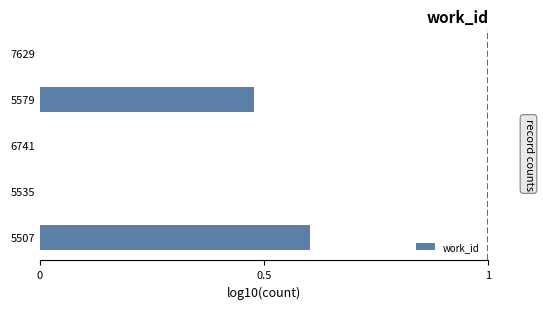

What is the average value?

0.2